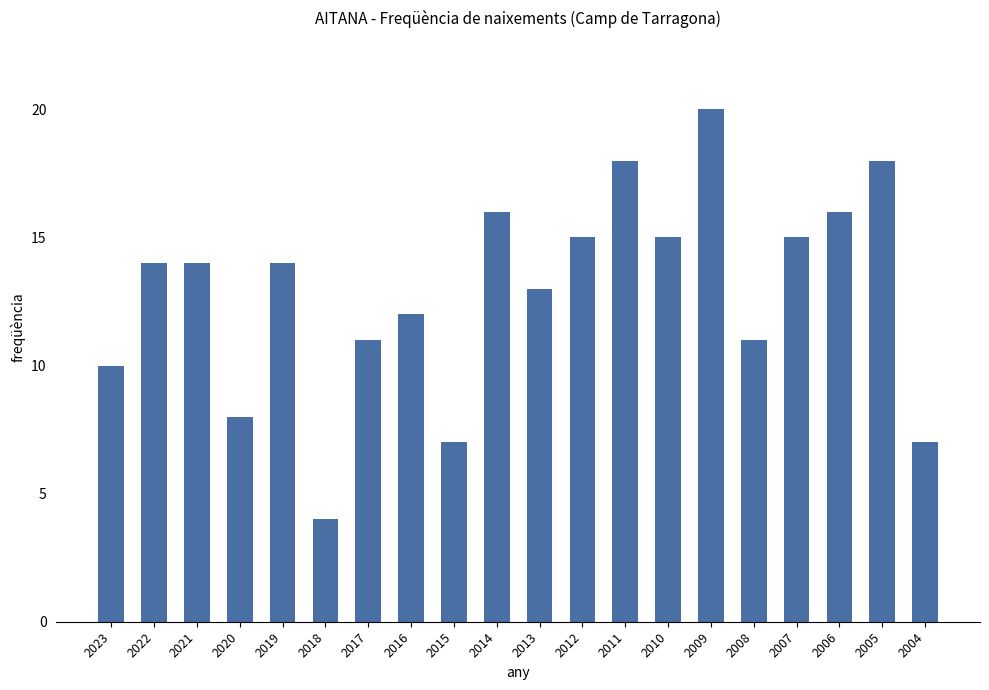

What is the minimum value shown in the chart?

4